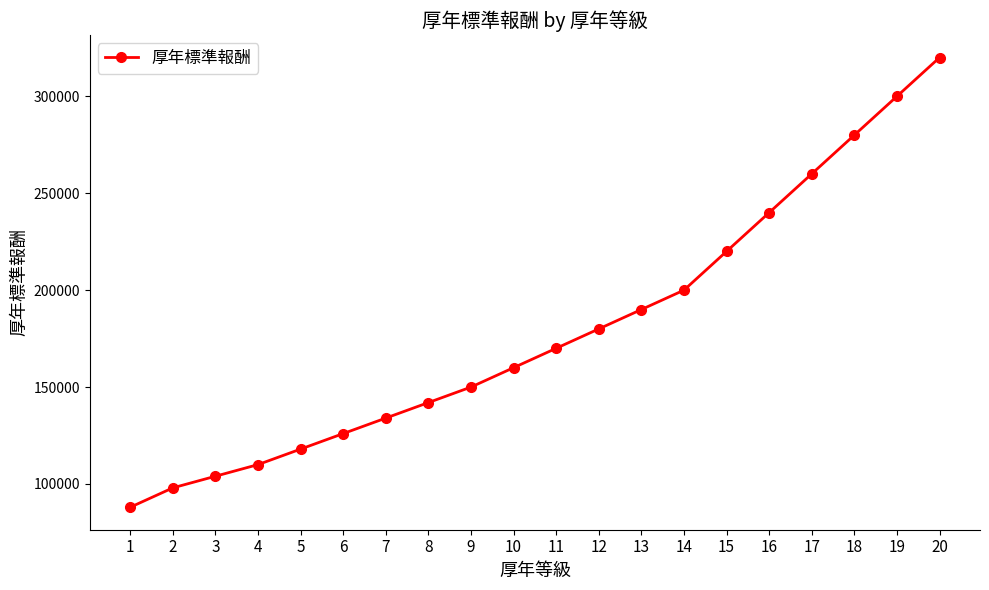

The value at 4 is 31326. True or false?

False